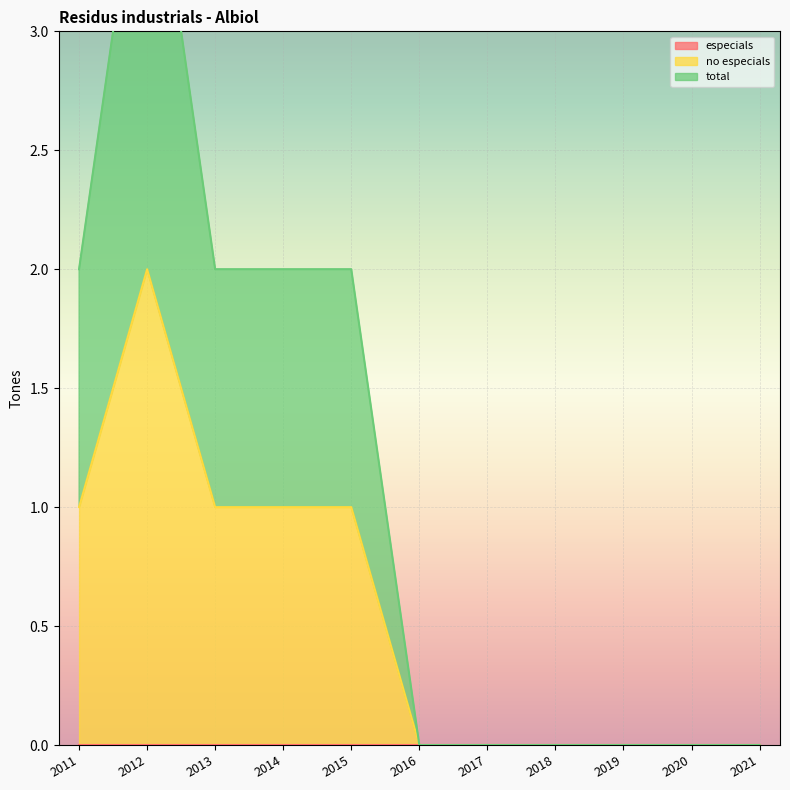

Is it true that no especials equals 0 at 2017?

True